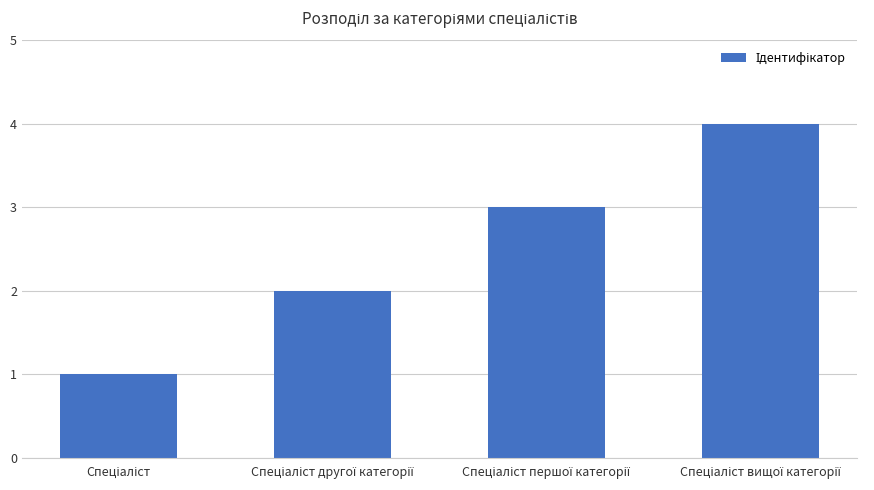

What is the greatest value displayed?

4